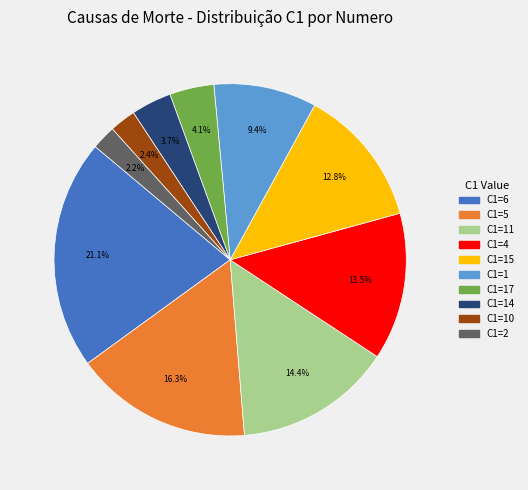

Does any single category account for the majority?

No